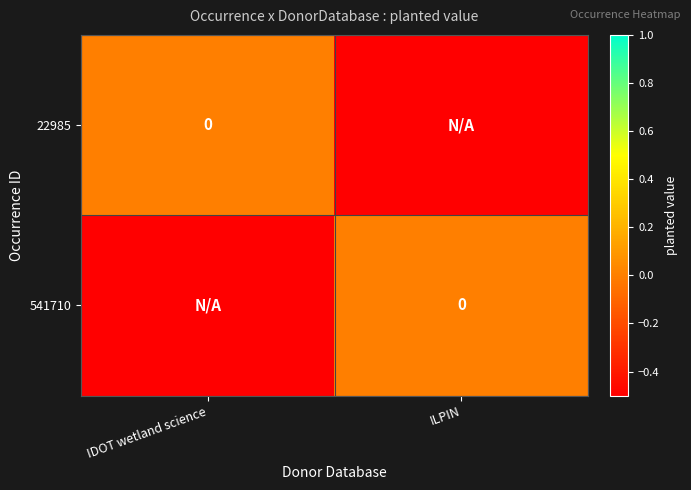

Between IDOT wetland science and ILPIN, which series saw the biggest shift?

22985